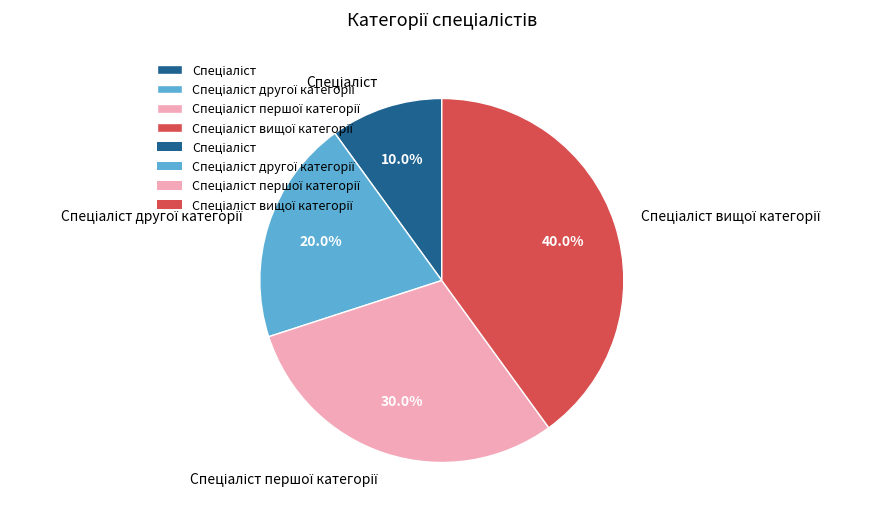

Does any single category account for the majority?

No